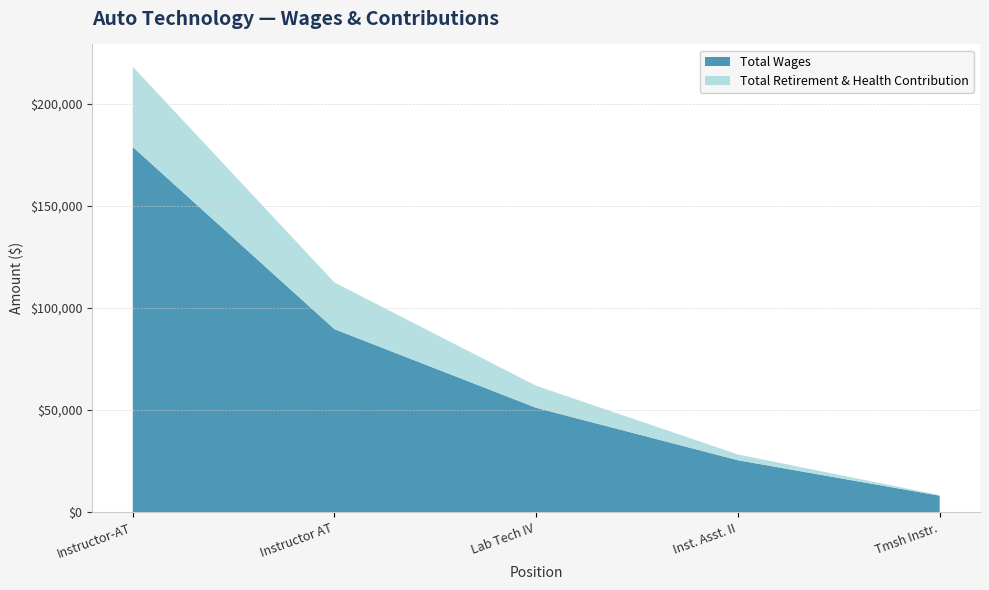

True or false: Total Wages and Total Retirement & Health Contribution cross at least once.

False